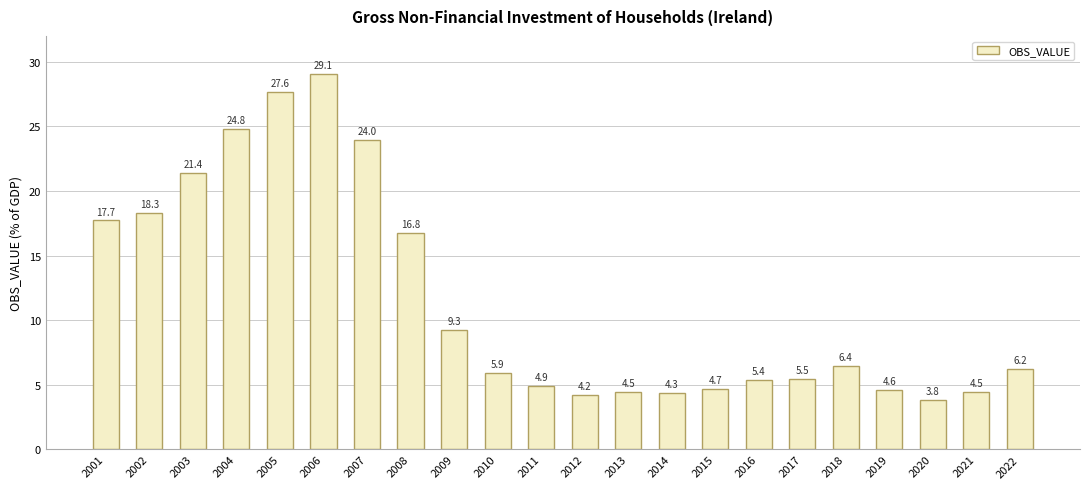

Are the bars grouped side by side (vs. stacked)?

No